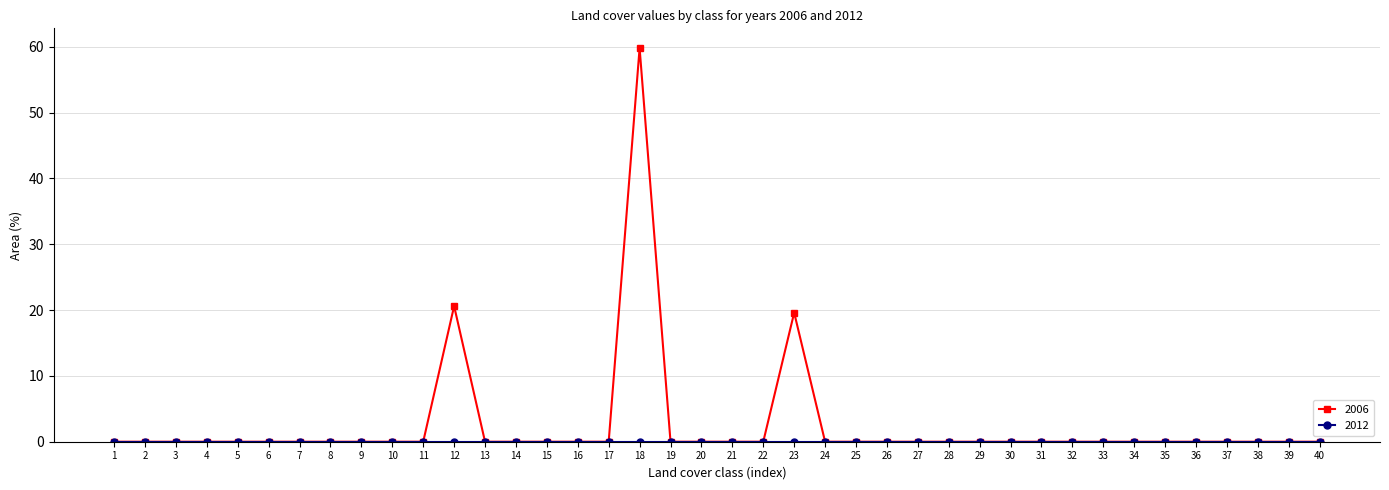

Is it true that 2006 equals -37.0 at 2?

False